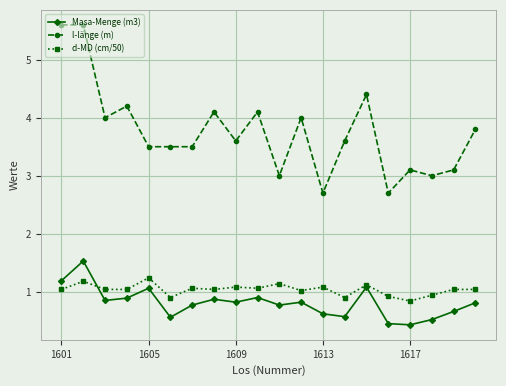

What is the highest value of the Masa-Menge (m3) series?

1.5